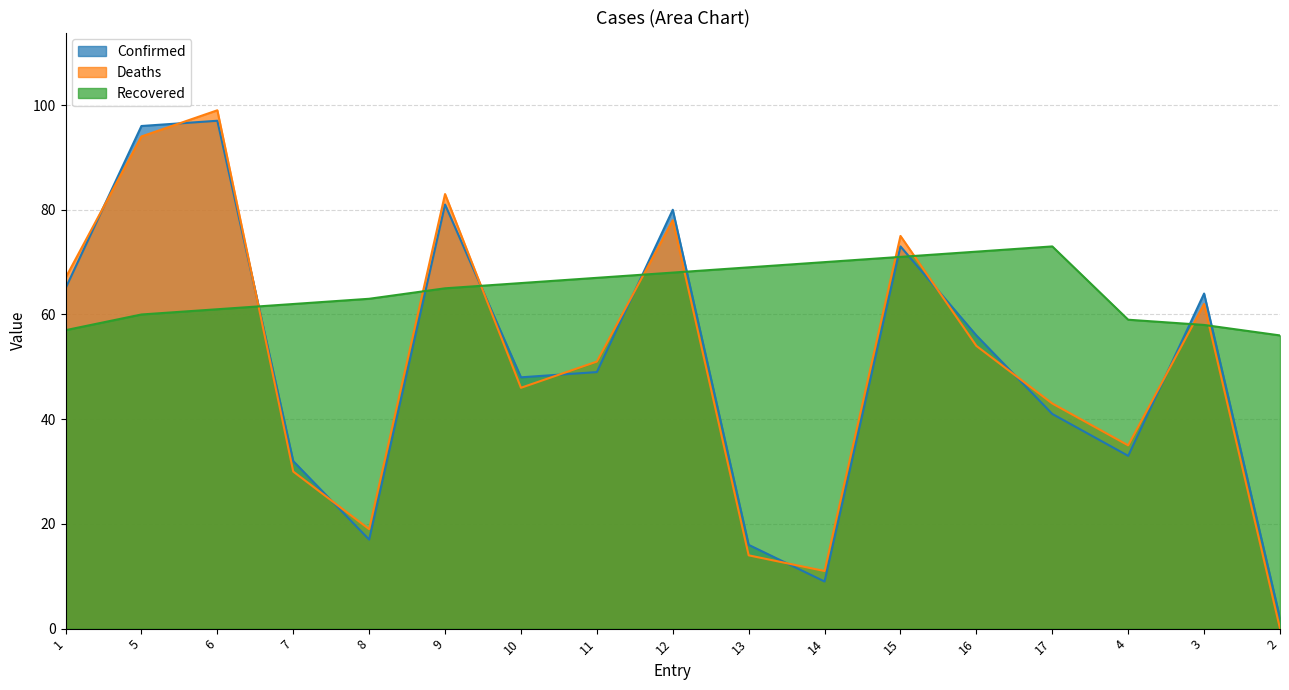

Reading left to right, what are all the values shown in this chart?

Confirmed: 65	96	97	32	17	81	48	49	80	16	9	73	56	41	33	64	2
Deaths: 67	94	99	30	19	83	46	51	78	14	11	75	54	43	35	62	0
Recovered: 57	60	61	62	63	65	66	67	68	69	70	71	72	73	59	58	56